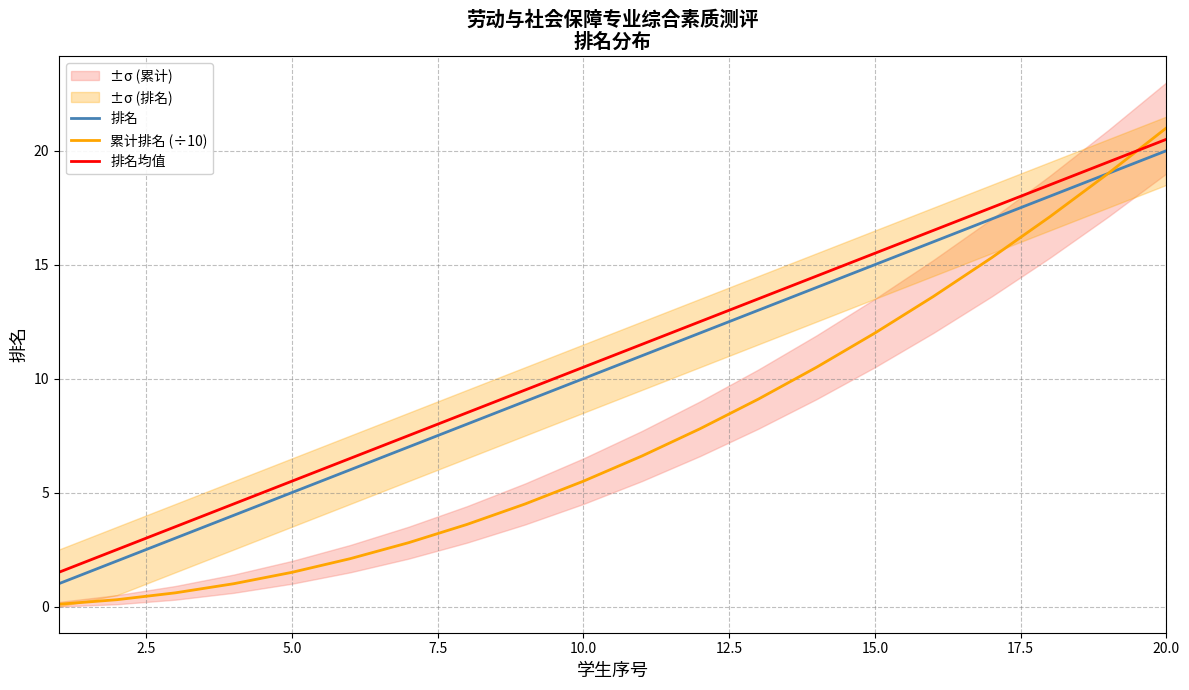

What is the difference between the maximum and minimum values in the 排名均值 series?

19.0